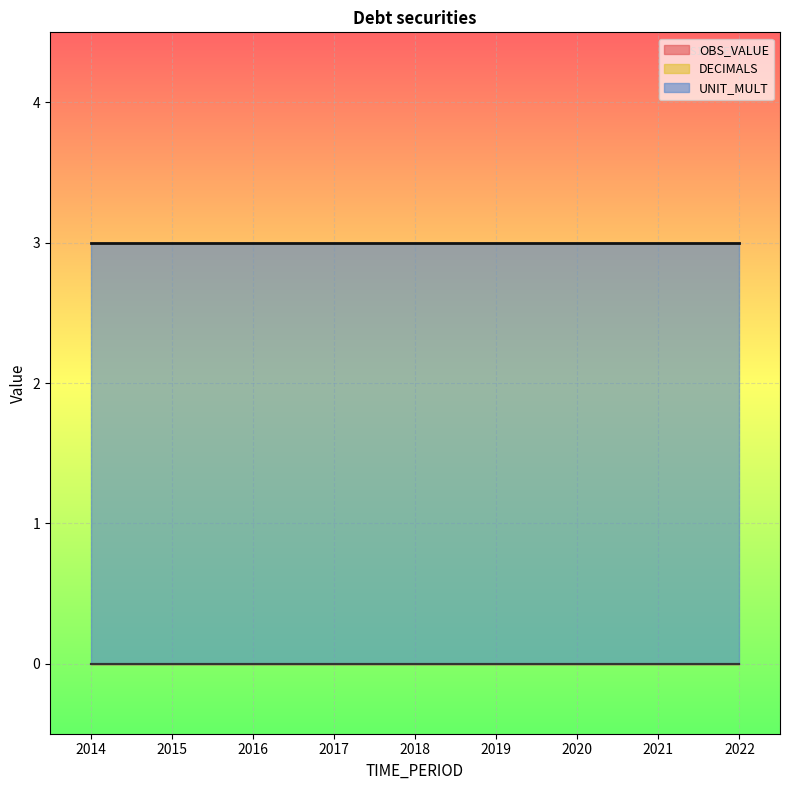

What is the sum of the UNIT_MULT values at 2020 and 2016?

6